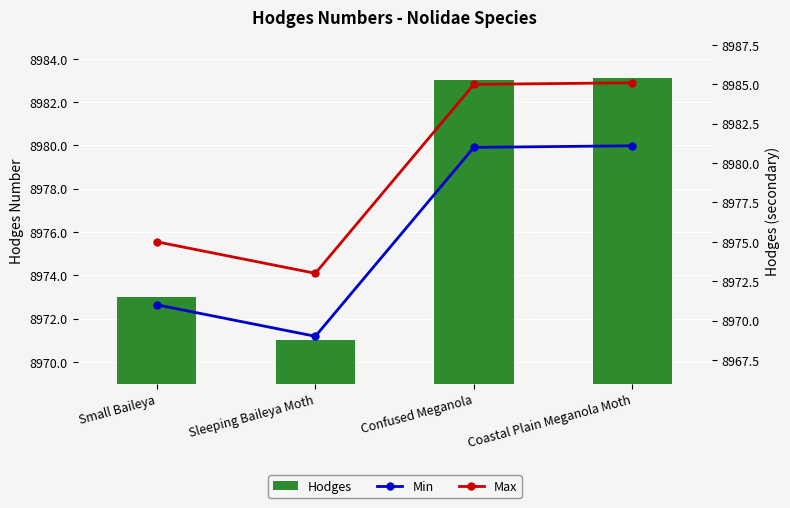

At Sleeping Baileya Moth, list the series in order from smallest to largest.

Min, Hodges, Max